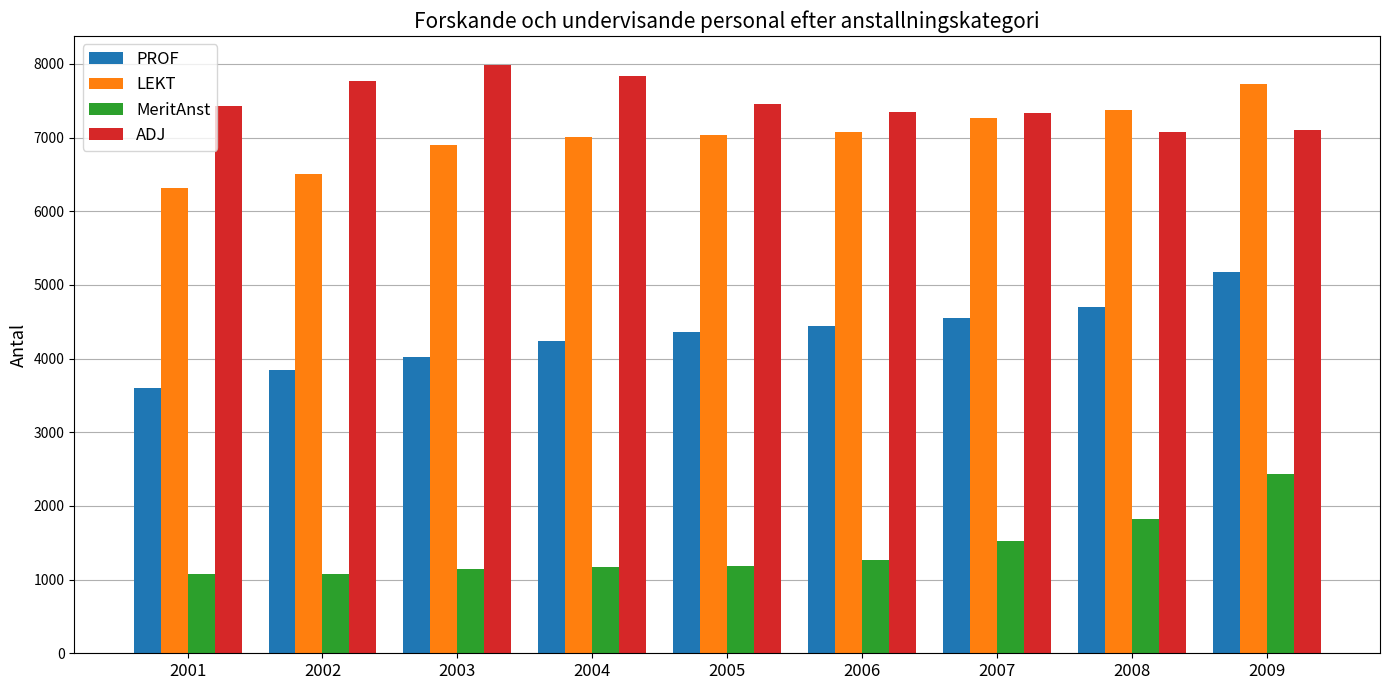

Between 2003 and 2008, which series saw the biggest shift?

ADJ